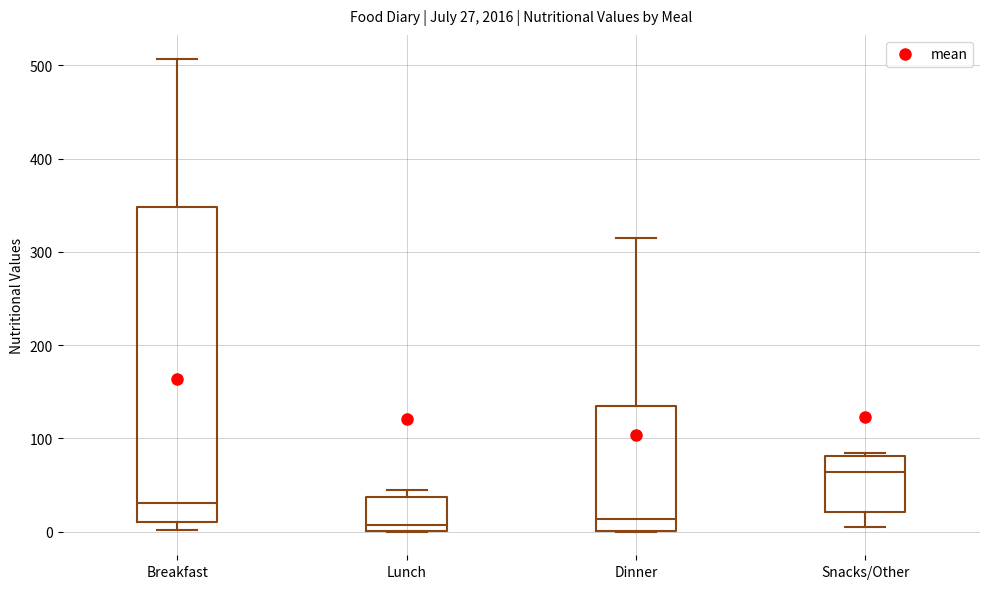

Which box is the tallest, from its lower edge to its upper edge?

Breakfast